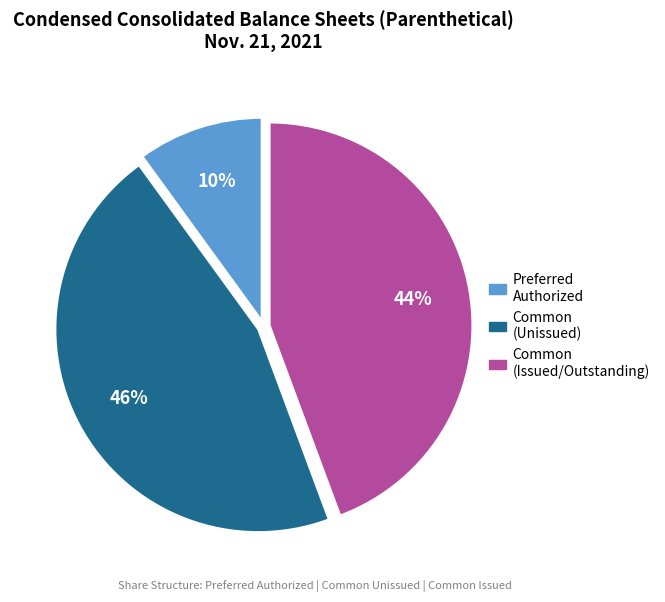

How many segments does this pie chart have?

3